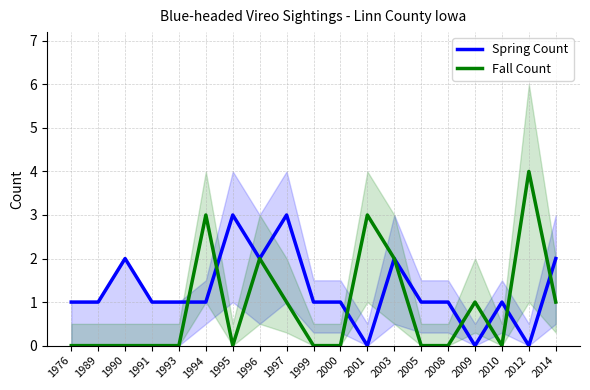

Which category has the highest value in the Fall Count series?

2012